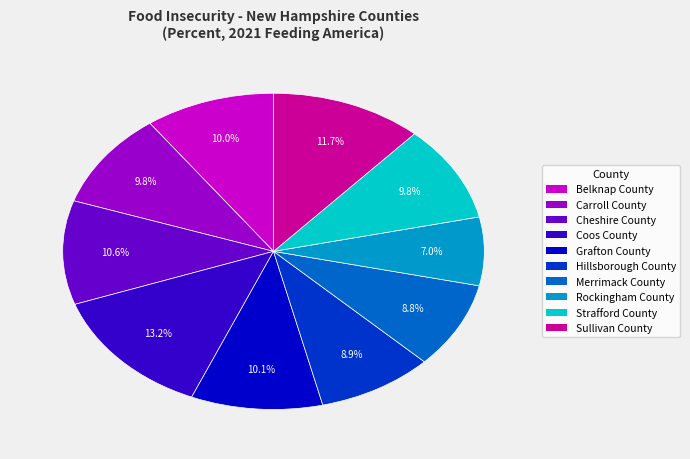

To the nearest percent, what is the difference between the largest and smallest slice percentages?

6%